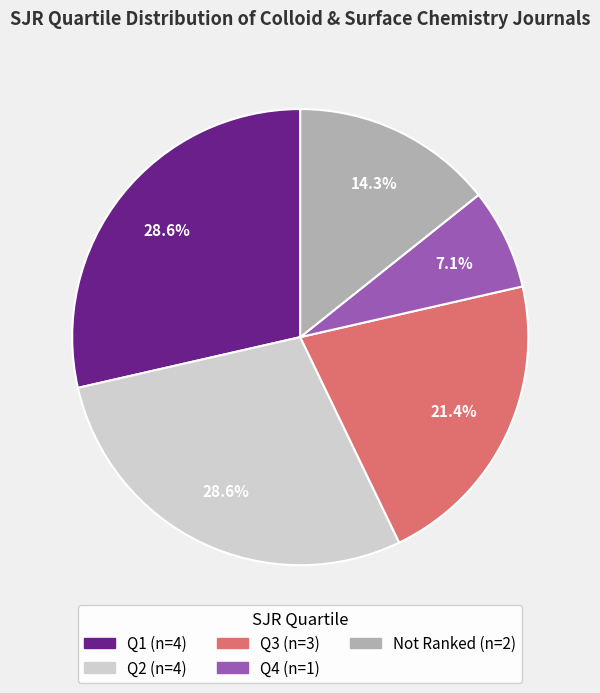

Is there a majority slice in this chart?

No